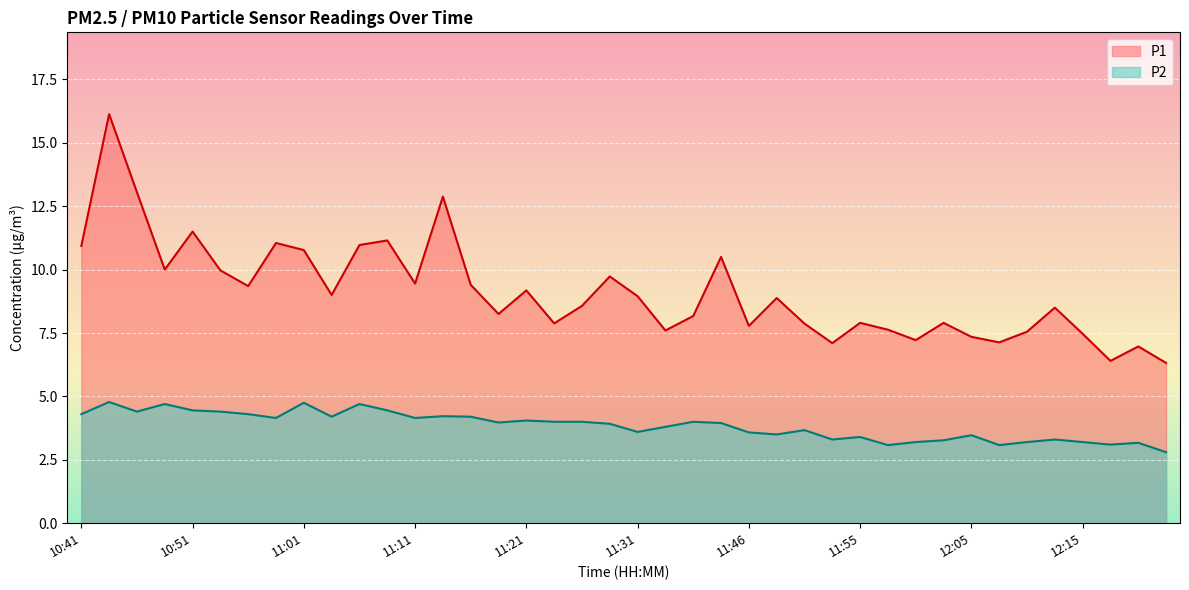

The P1 series shows 16.1 at 10:43. True or false?

True